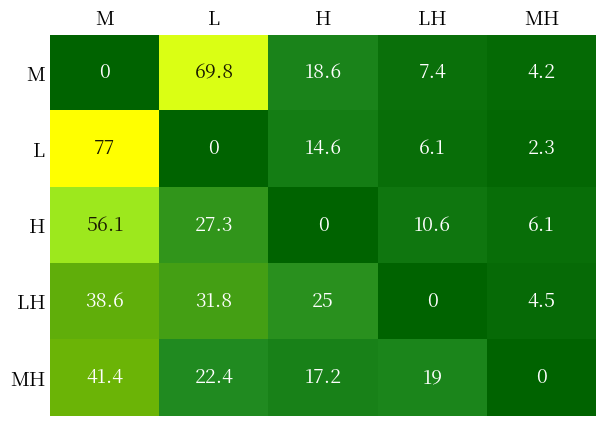

What is the difference between the second highest and minimum values in the MH series?

22.4